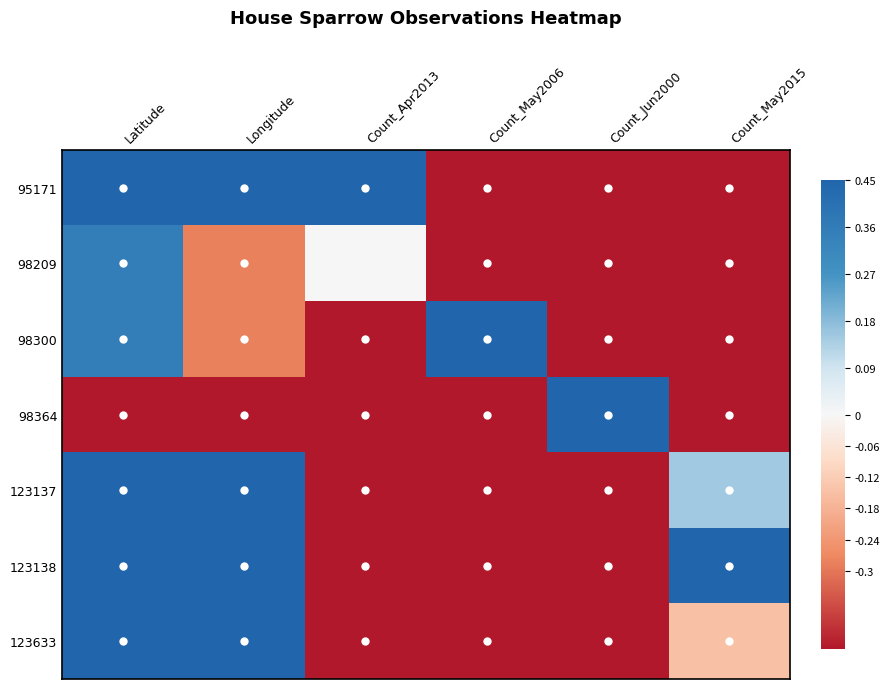

Reading right to left, transcribe all the data shown in this chart.

95171: Count_May2015=-0.5	Count_Jun2000=-0.5	Count_May2006=-0.5	Count_Apr2013=0.5	Longitude=0.4	Latitude=0.5
98209: Count_May2015=-0.5	Count_Jun2000=-0.5	Count_May2006=-0.5	Count_Apr2013=0.0	Longitude=-0.3	Latitude=0.4
98300: Count_May2015=-0.5	Count_Jun2000=-0.5	Count_May2006=0.5	Count_Apr2013=-0.5	Longitude=-0.3	Latitude=0.4
98364: Count_May2015=-0.5	Count_Jun2000=0.5	Count_May2006=-0.5	Count_Apr2013=-0.5	Longitude=-0.5	Latitude=-0.5
123137: Count_May2015=0.1	Count_Jun2000=-0.5	Count_May2006=-0.5	Count_Apr2013=-0.5	Longitude=0.5	Latitude=0.4
123138: Count_May2015=0.5	Count_Jun2000=-0.5	Count_May2006=-0.5	Count_Apr2013=-0.5	Longitude=0.5	Latitude=0.4
123633: Count_May2015=-0.1	Count_Jun2000=-0.5	Count_May2006=-0.5	Count_Apr2013=-0.5	Longitude=0.5	Latitude=0.4